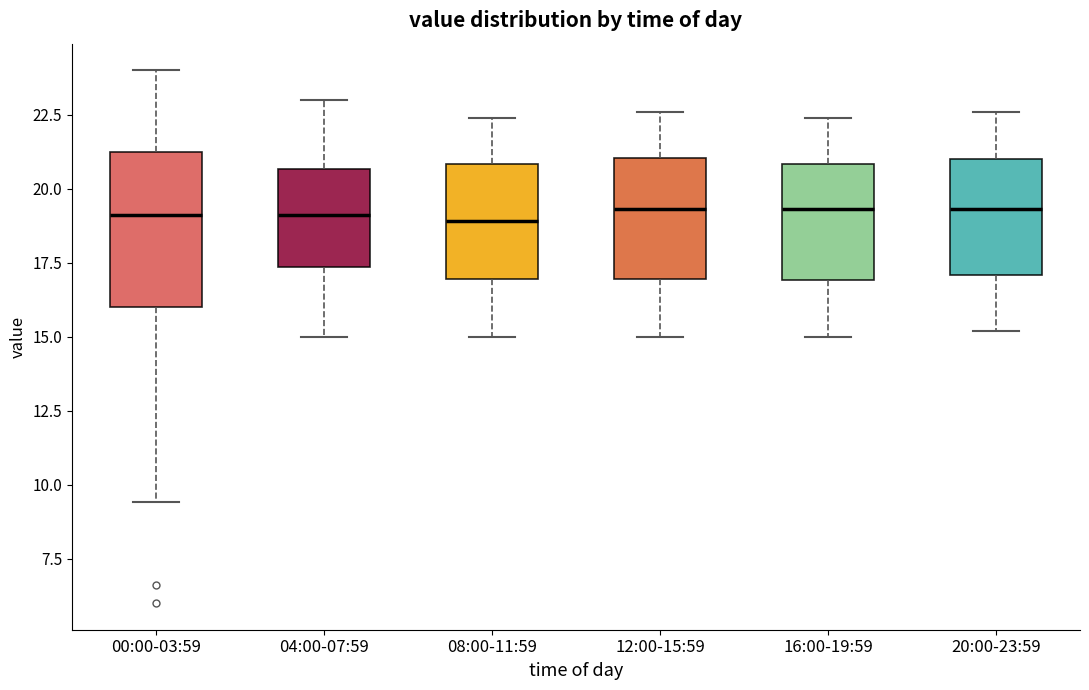

Where does the lower whisker of the box for 16:00-19:59 end on the y-axis? The values are not printed on the chart, so give them approximately, as read against the axis.

15.0